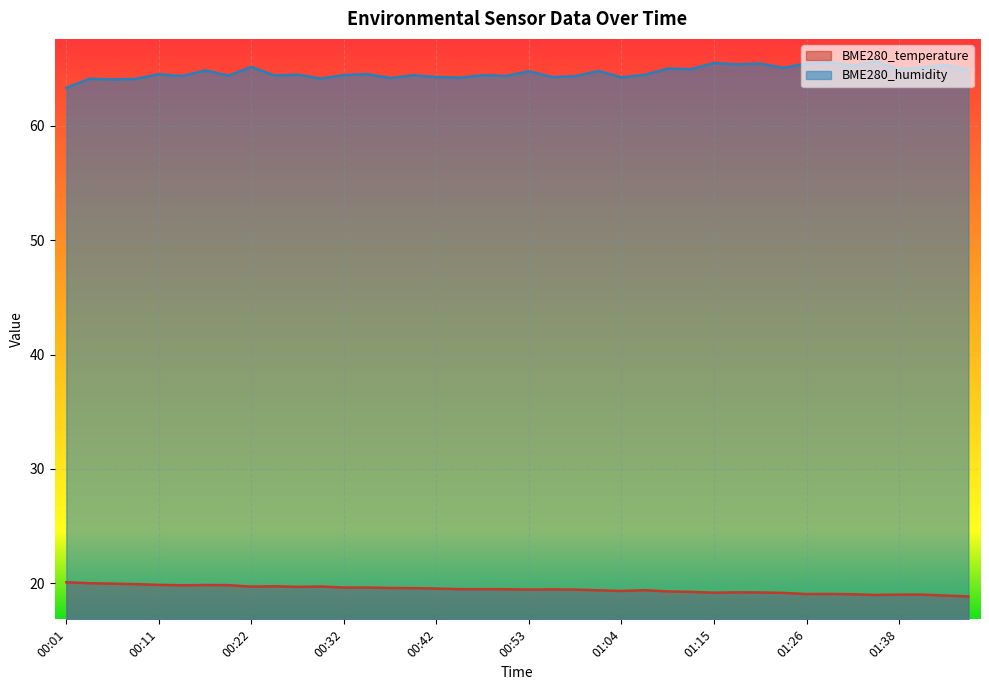

How many lines are shown in the chart?

2